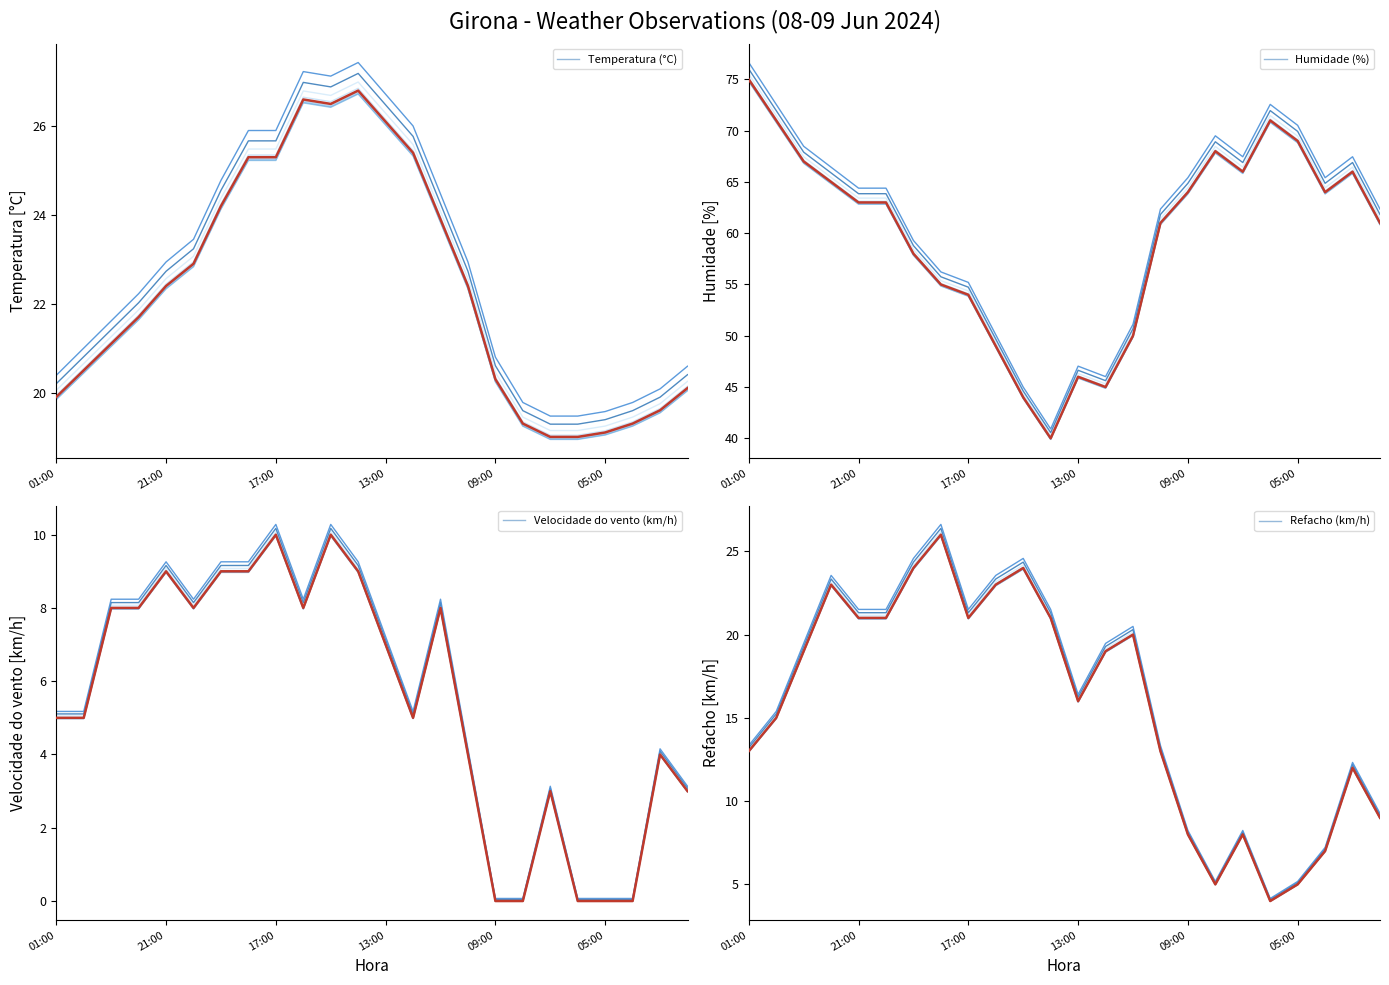

The Temperatura (°C) series shows 26.8 at 14:00. True or false?

True